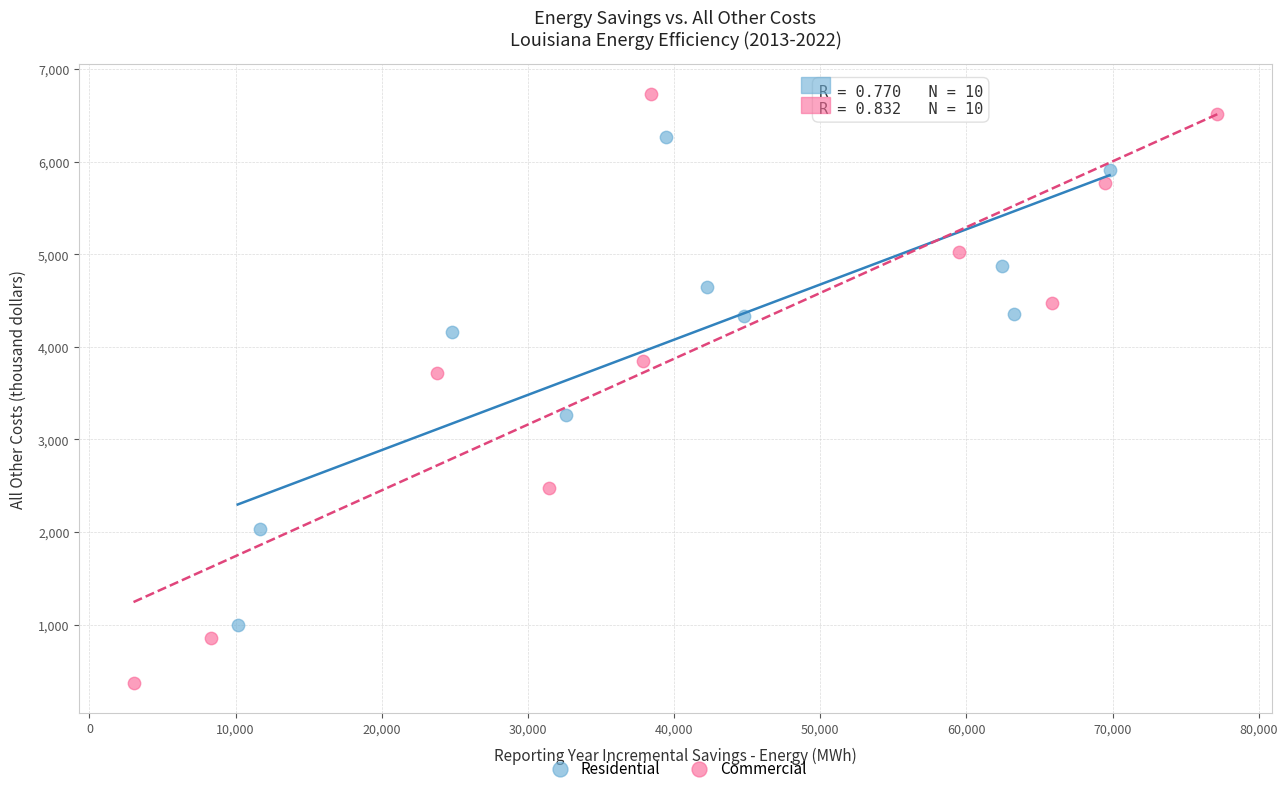

Which series reaches the minimum Y coordinate?

Commercial